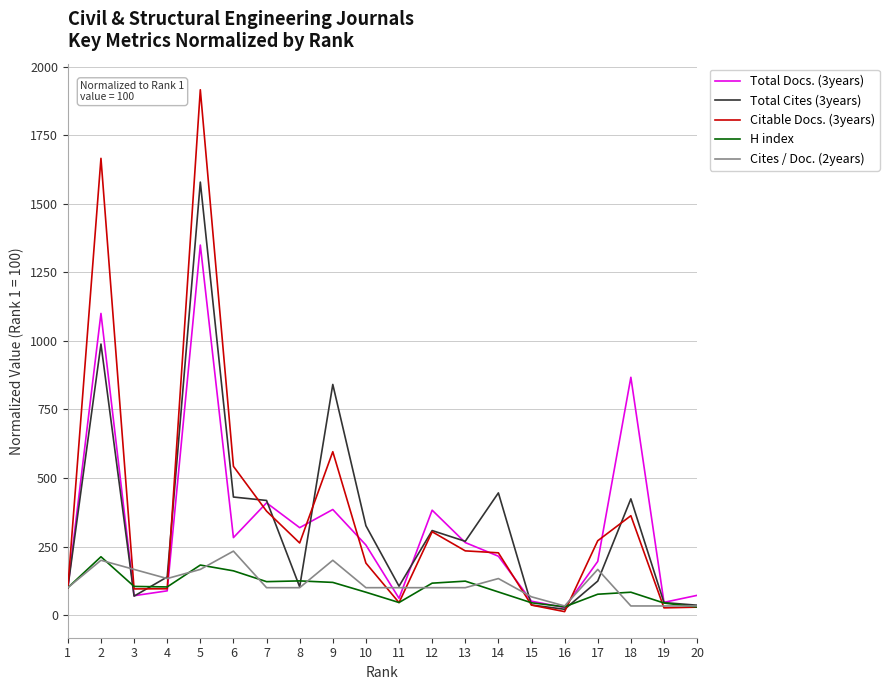

What is the maximum value shown in the chart?

1916.3